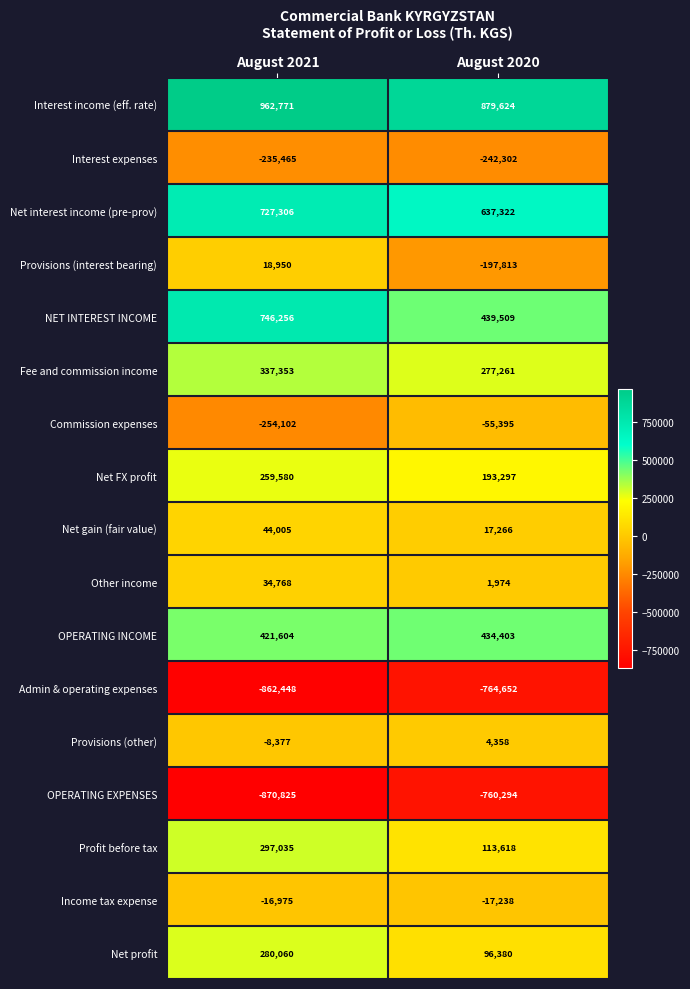

Rank the series by their maximum value, from highest to lowest.

Interest income (eff. rate), NET INTEREST INCOME, Net interest income (pre-prov), OPERATING INCOME, Fee and commission income, Profit before tax, Net profit, Net FX profit, Net gain (fair value), Other income, Provisions (interest bearing), Provisions (other), Income tax expense, Commission expenses, Interest expenses, OPERATING EXPENSES, Admin & operating expenses